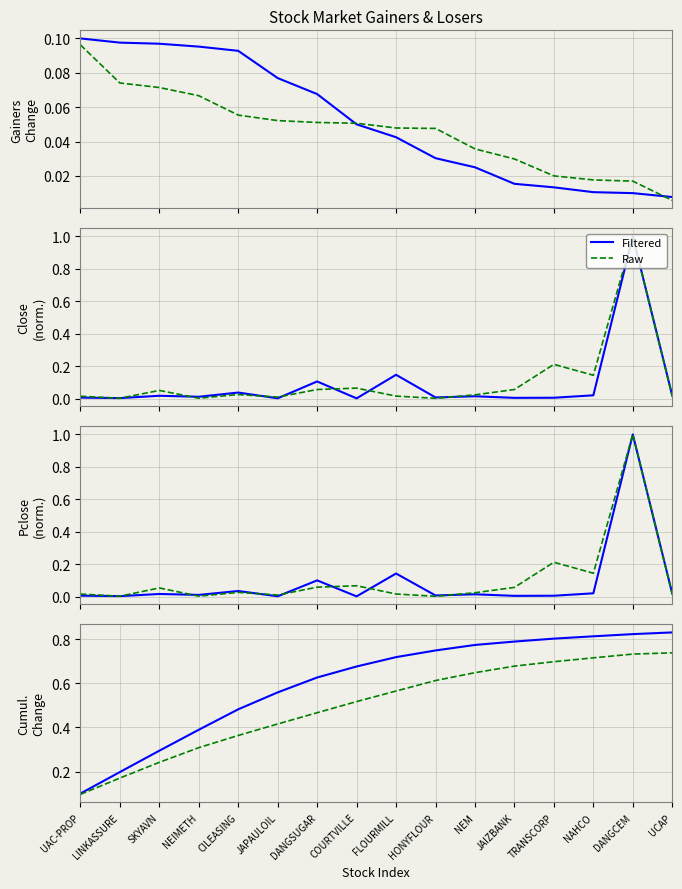

True or false: Raw and Filtered cross at least once.

False